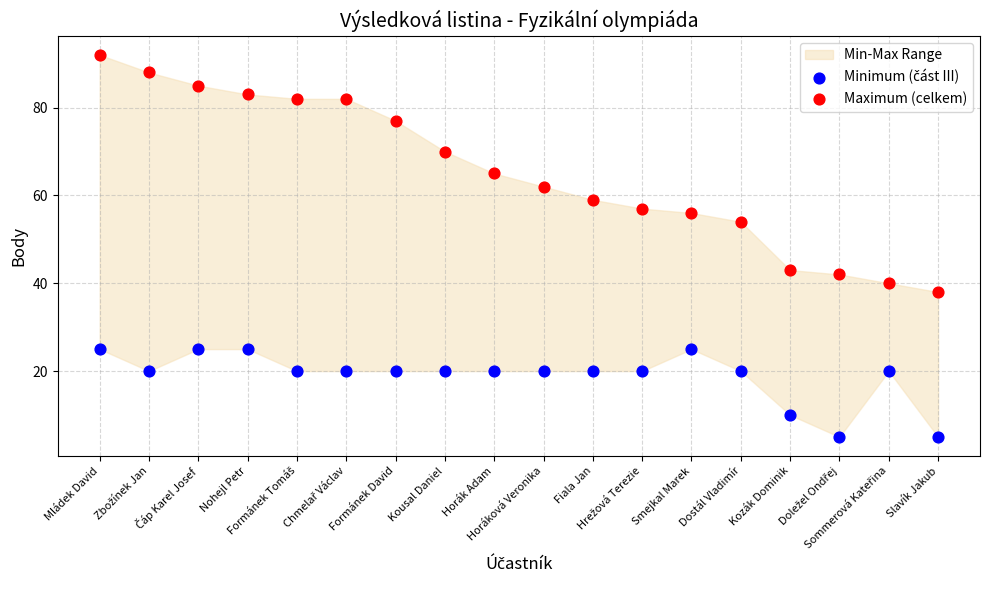

Across all data points, what is the range of Y values (max minus min)?

87